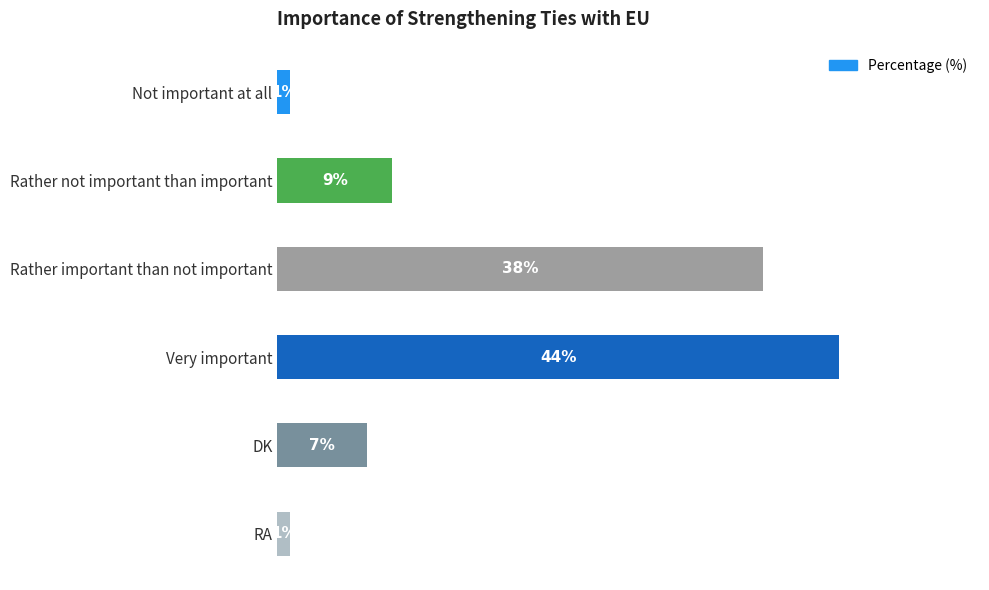

What is the label of the 5th bar from the bottom?

Rather not important than important